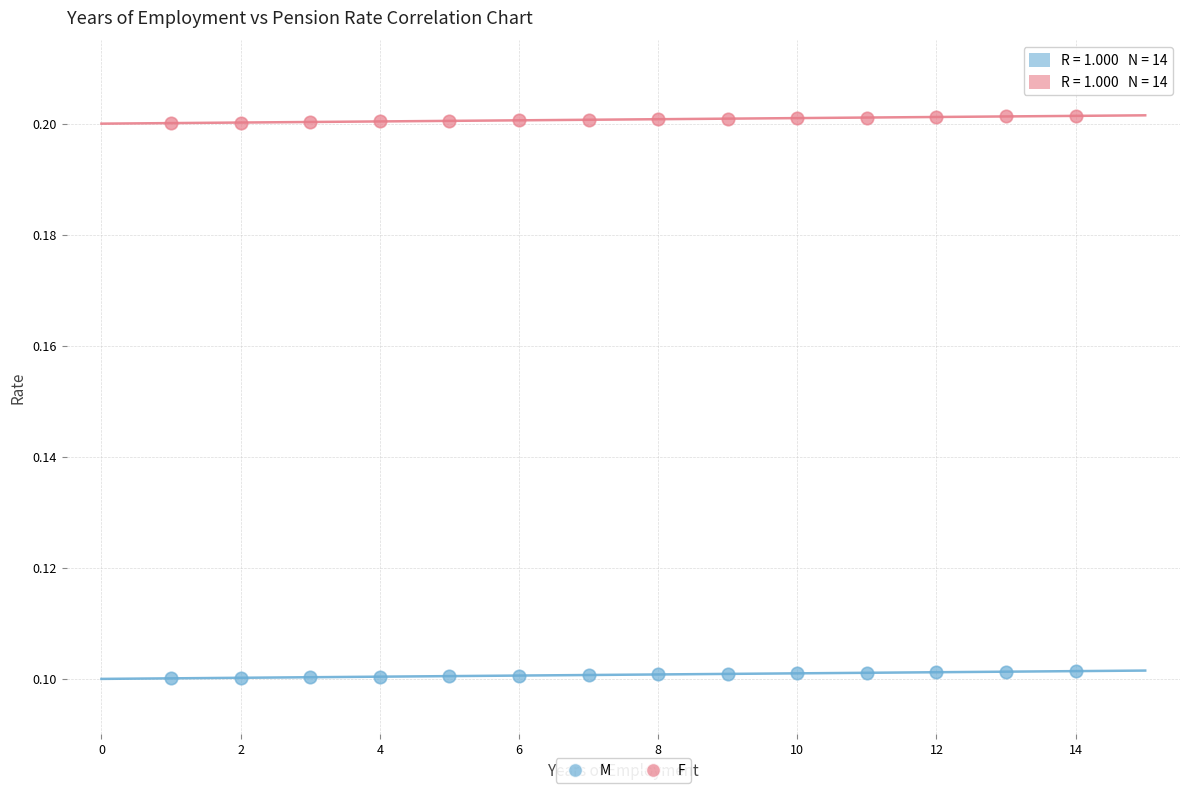

Which series contains the highest Y value?

F